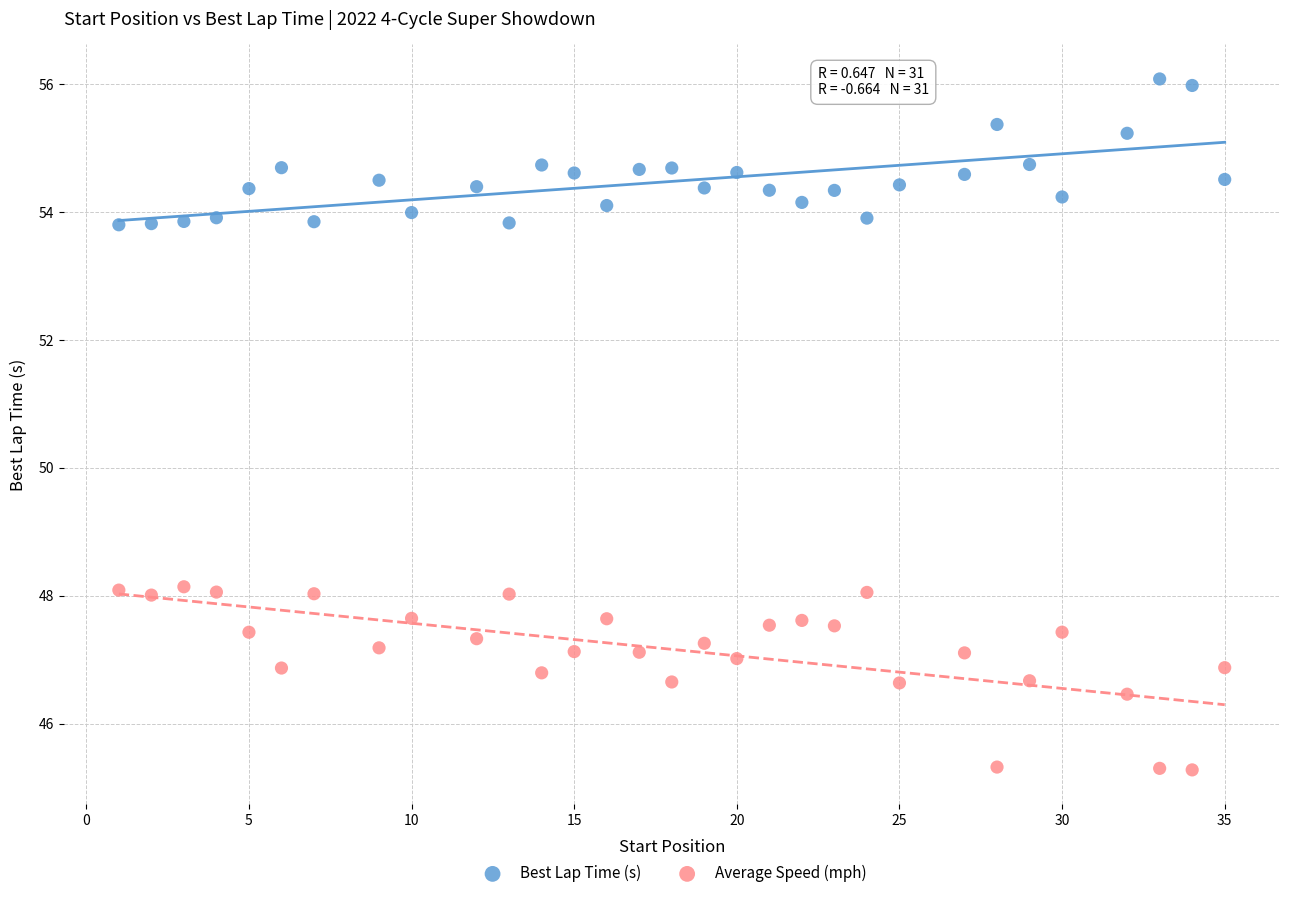

Across all data points, what is the range of Y values (max minus min)?

10.8